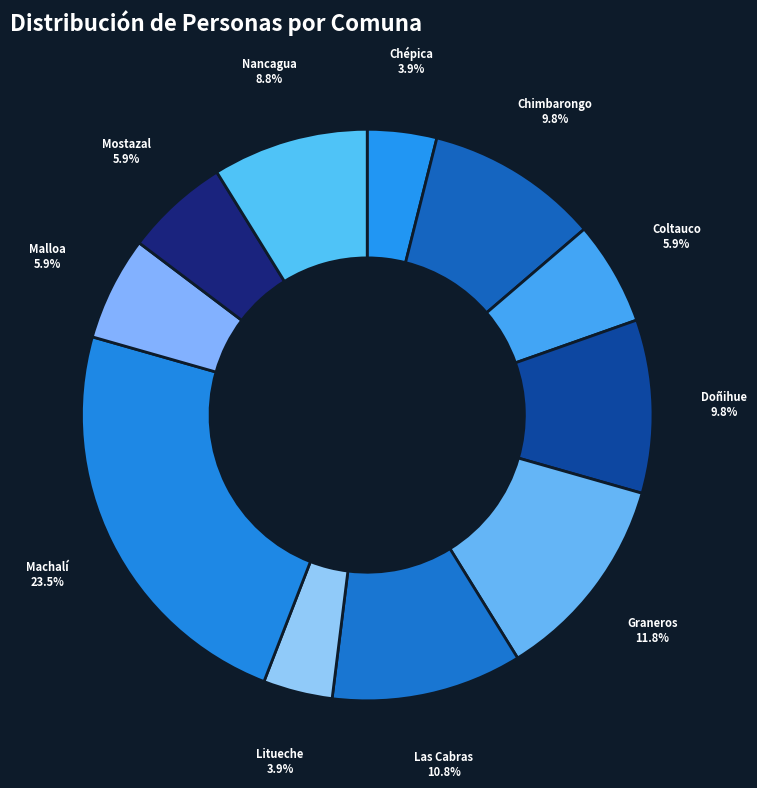

The Graneros slice represents 12% of the pie. True or false?

True